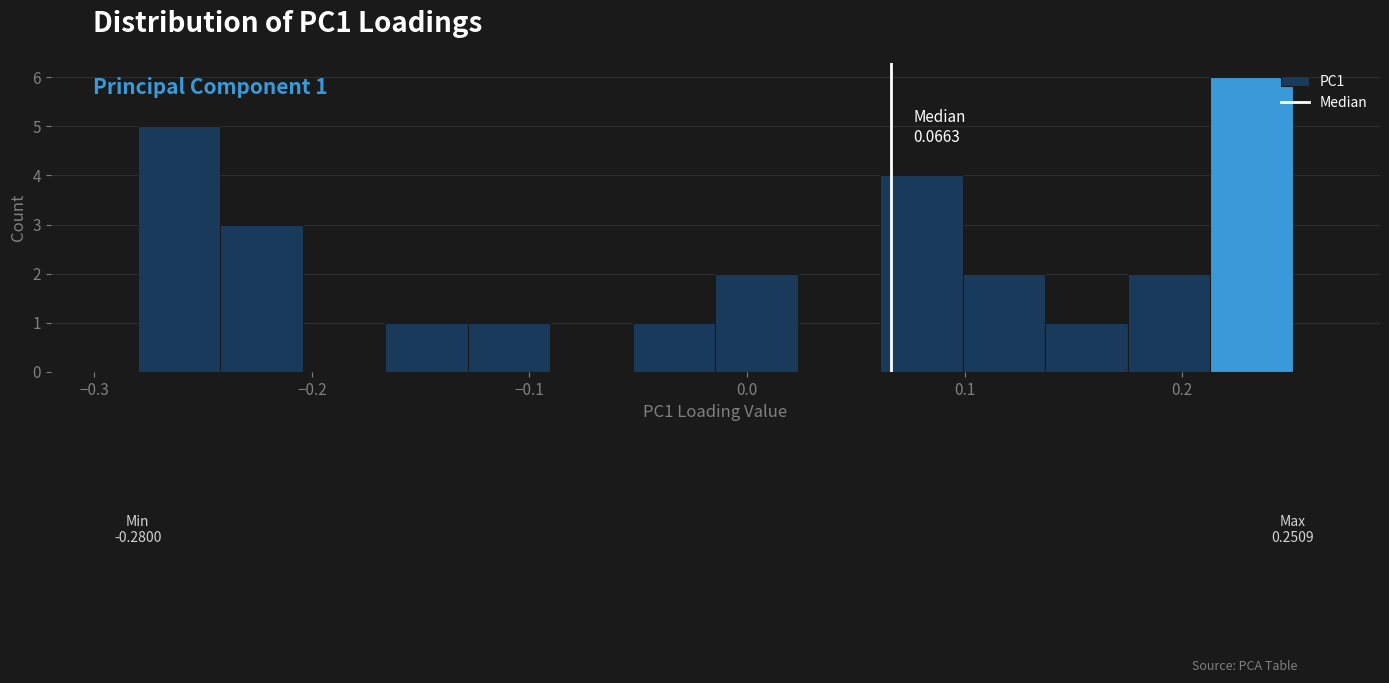

Read against the x-axis, roughly where is the centre of the tallest bar?

0.23